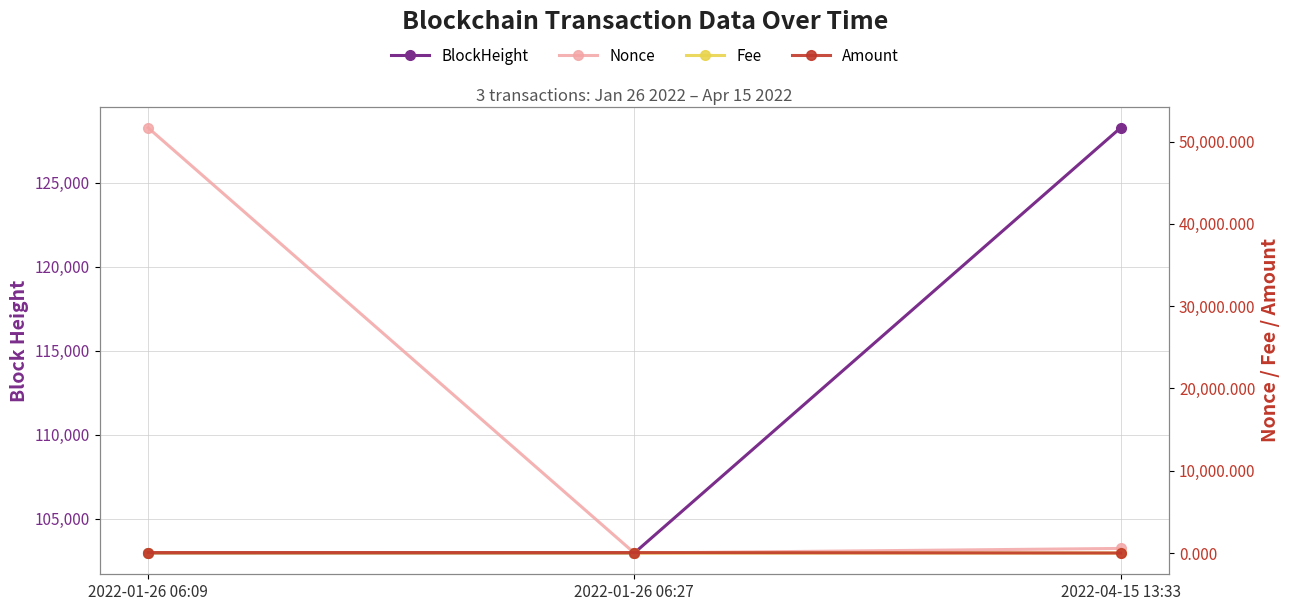

What is the difference between the BlockHeight values at 2022-01-26 06:09 and 2022-01-26 06:27?

5.0